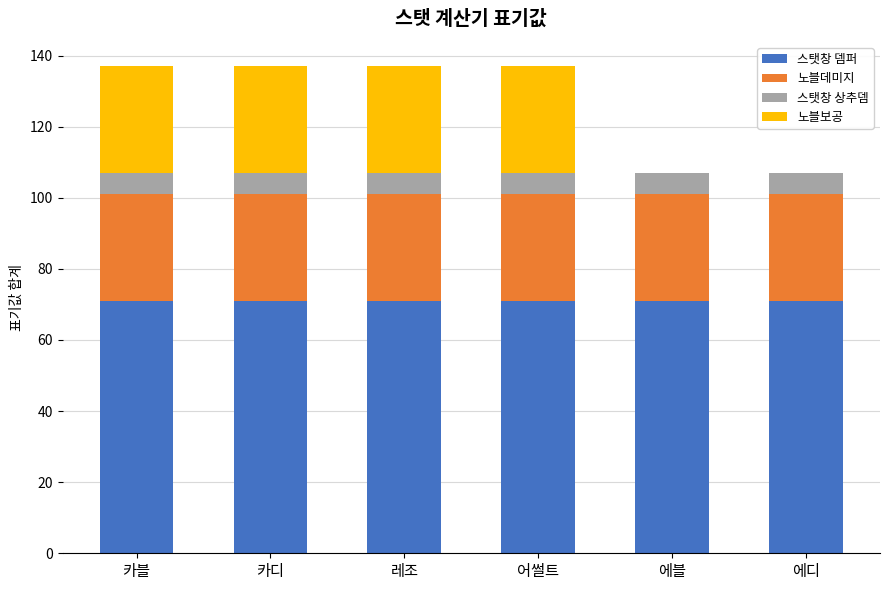

What is the total value across all series at 에디?

107